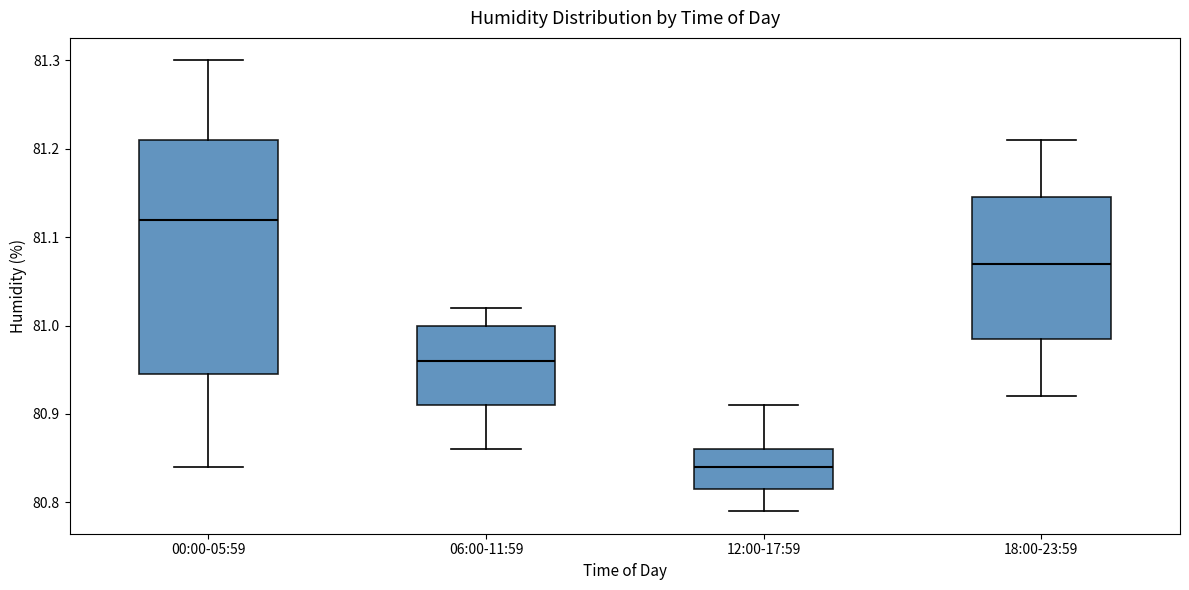

Which box has the lowest median line?

12:00-17:59